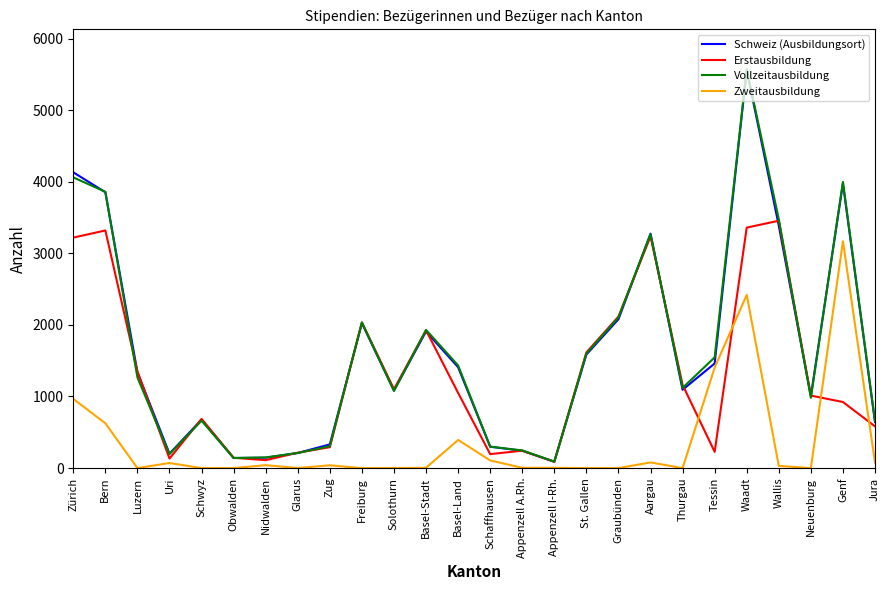

True or false: Schweiz (Ausbildungsort) has a value of 2024 at Freiburg.

True